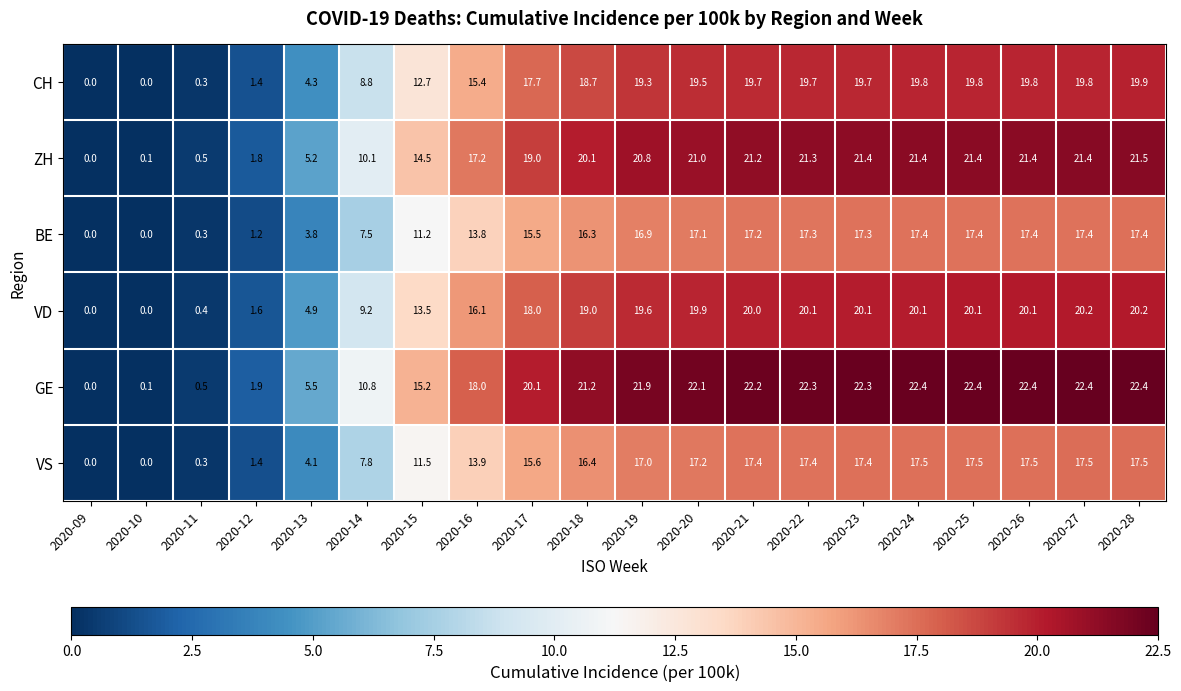

What is the sum of all BE values?

242.4